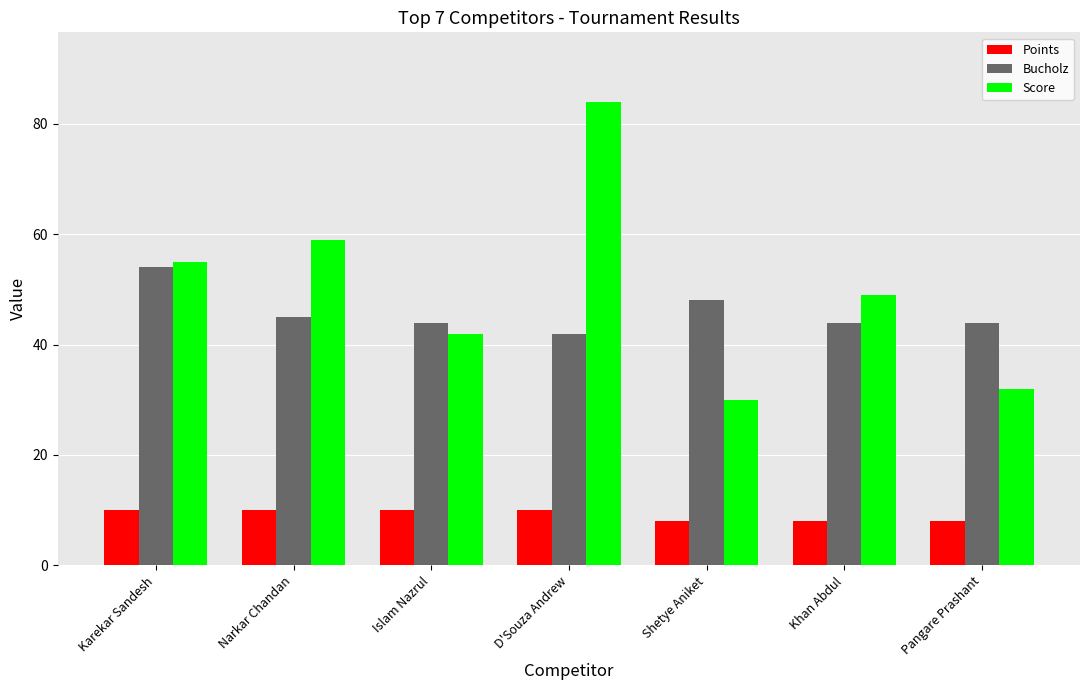

Reading right to left, extract all data points from this chart.

Points: 8	8	8	10	10	10	10
Bucholz: 44	44	48	42	44	45	54
Score: 32	49	30	84	42	59	55